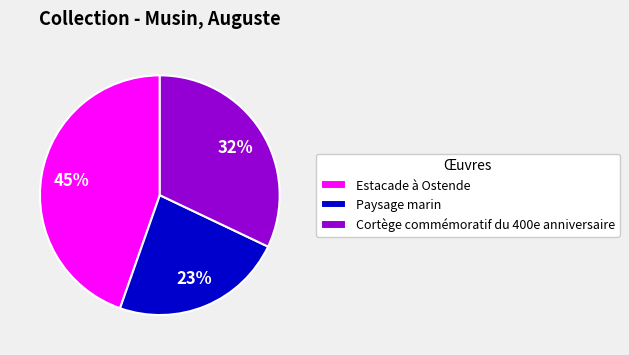

To the nearest percent, what portion does Paysage marin represent?

23%